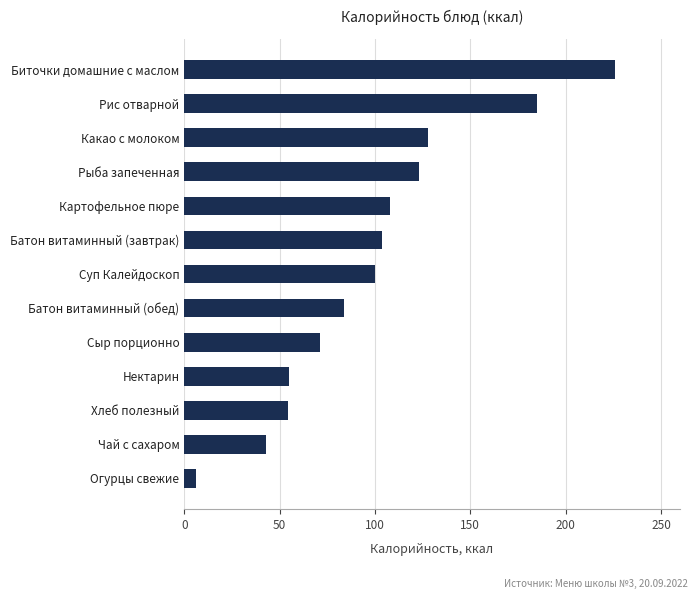

What is the difference between the second highest and second lowest values?

142.0